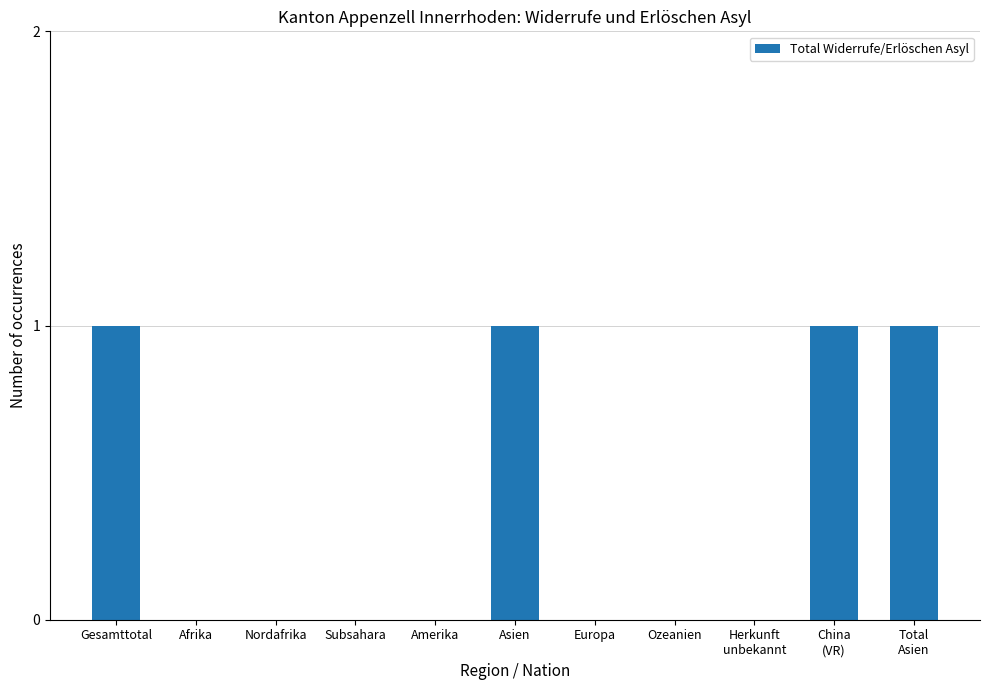

True or false: the data shows 0 at Nordafrika.

True